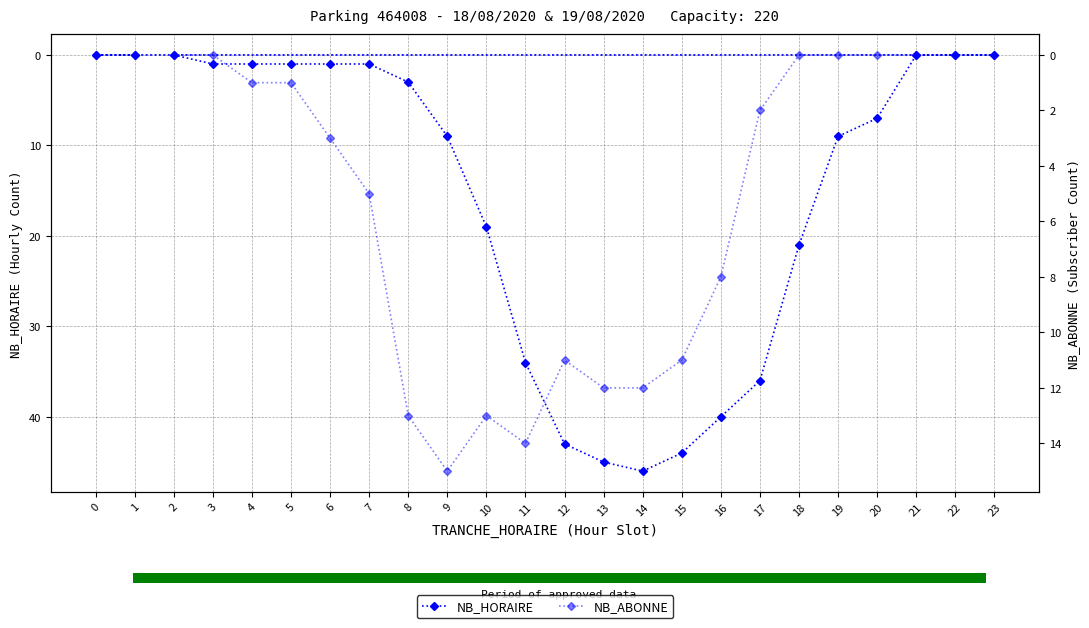

How many intersections are there between NB_HORAIRE and NB_ABONNE?

1